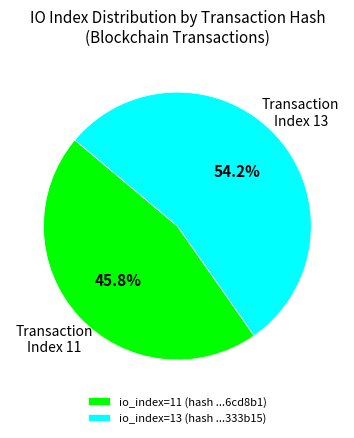

How many slices are in this pie chart?

2